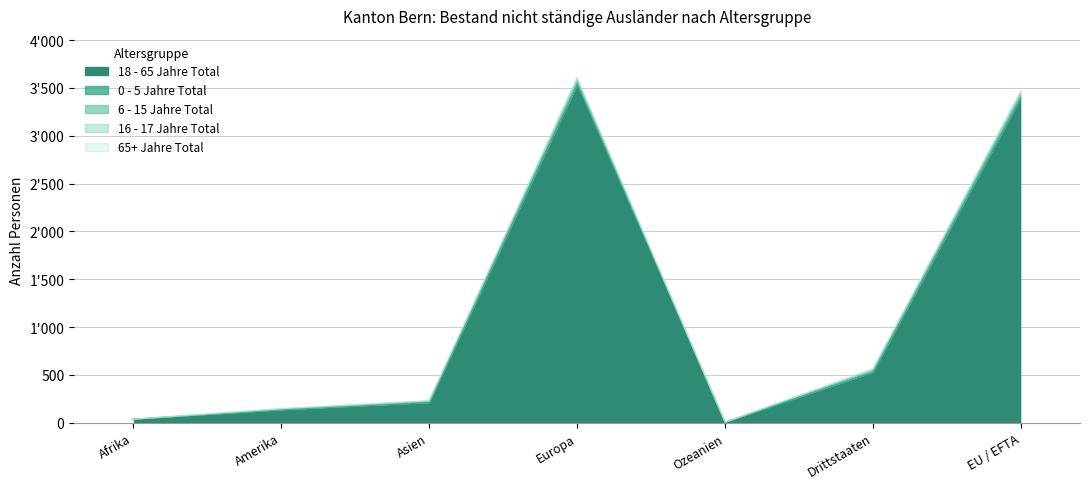

What is the label of the 7th point from the right?

Afrika